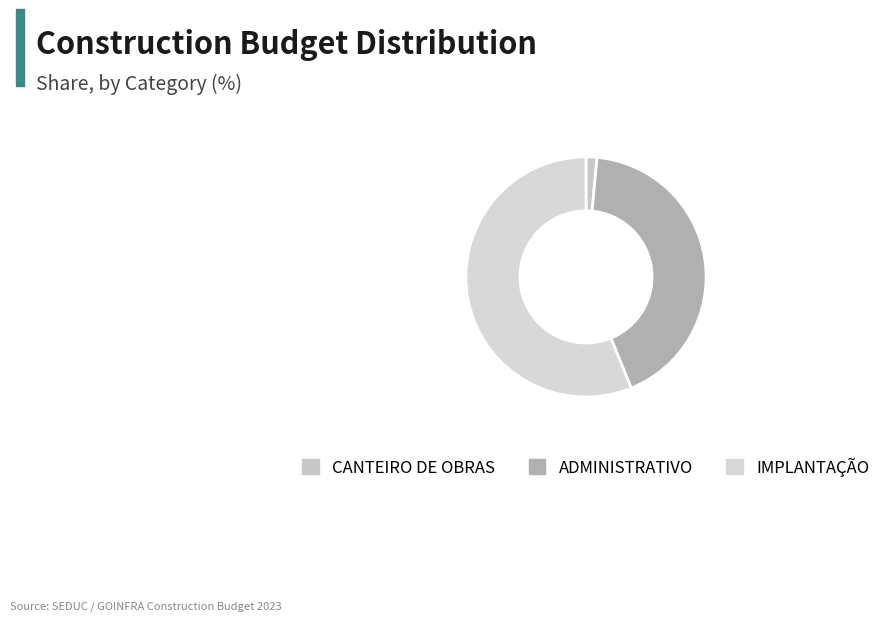

How many slices are in this pie chart?

3